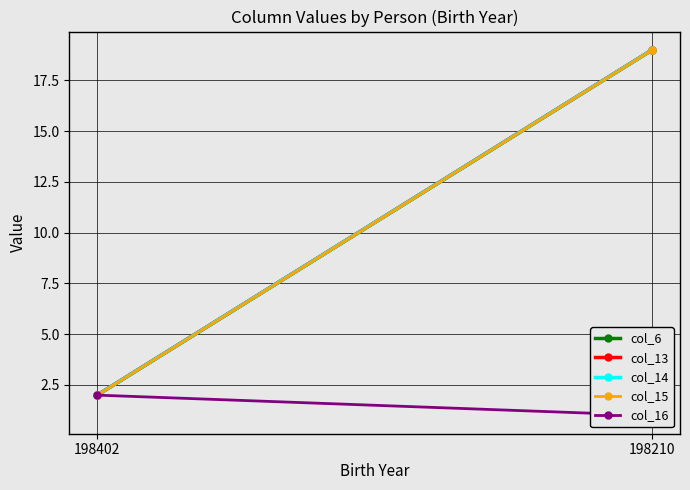

Reading right to left, extract all data points from this chart.

col_6: 198210=19	198402=2
col_13: 198210=19	198402=2
col_14: 198210=19	198402=2
col_15: 198210=19	198402=2
col_16: 198210=1	198402=2